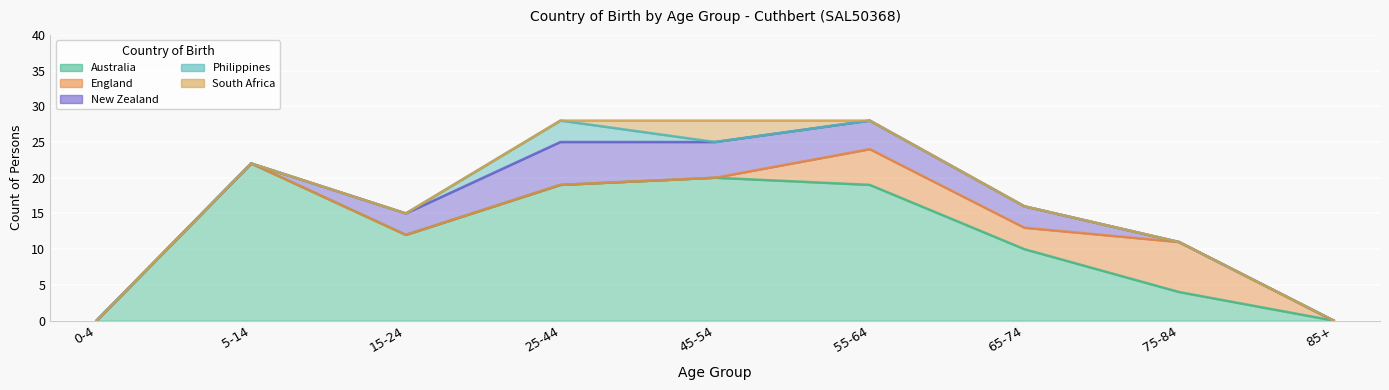

True or false: Australia and England cross at least once.

True